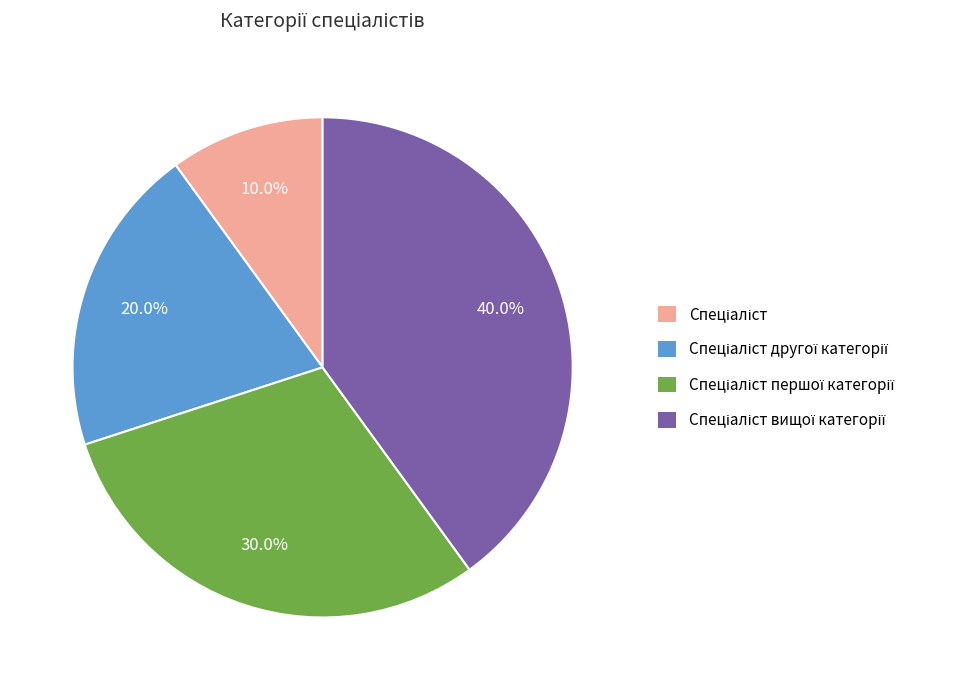

How many slices are in this pie chart?

4